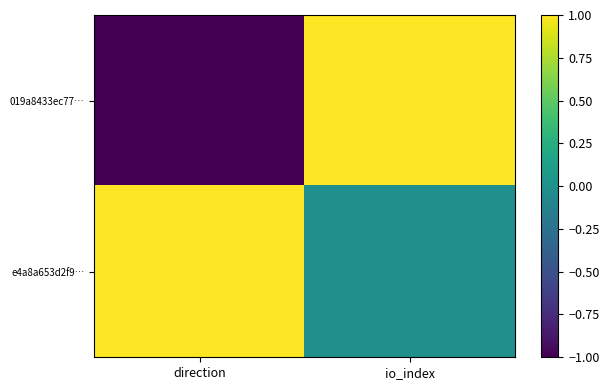

Which series has the largest total across all categories?

e4a8a653d2f9…